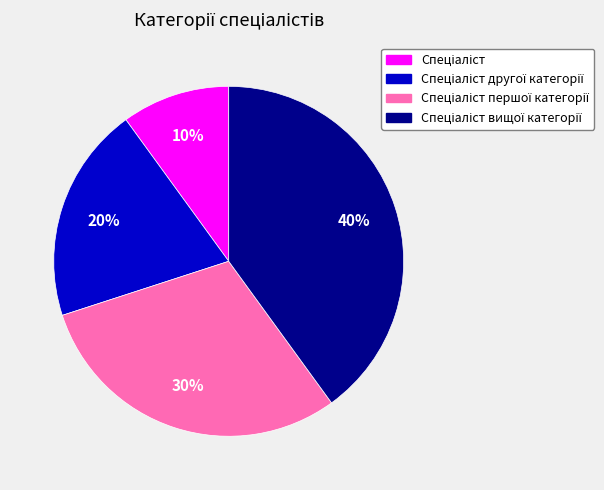

Is there any slice that represents more than half of the pie?

No